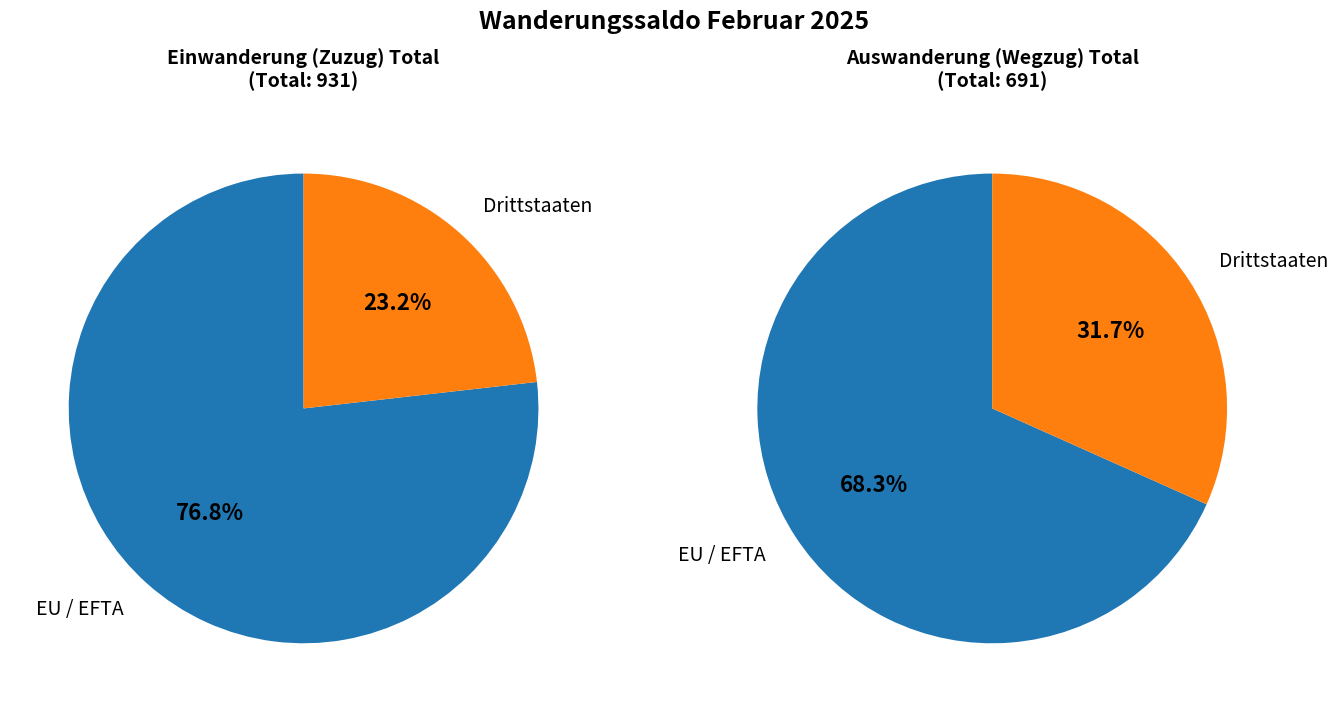

Rank the categories by value from highest to lowest.

EU / EFTA, Drittstaaten